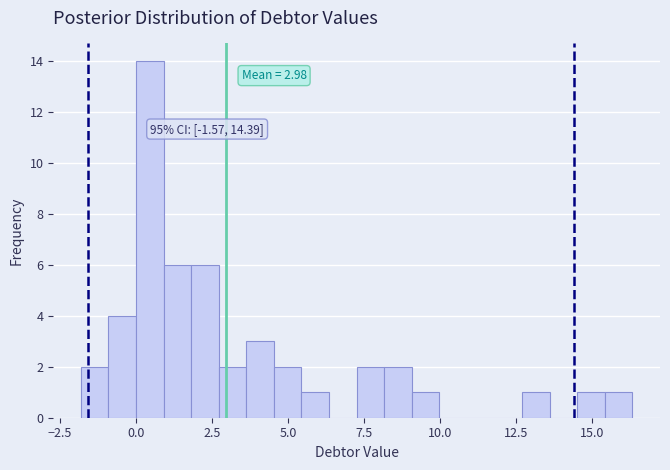

Around what value on the x-axis is the tallest bar? Give the approximate position of its centre, as read against the axis.

0.5